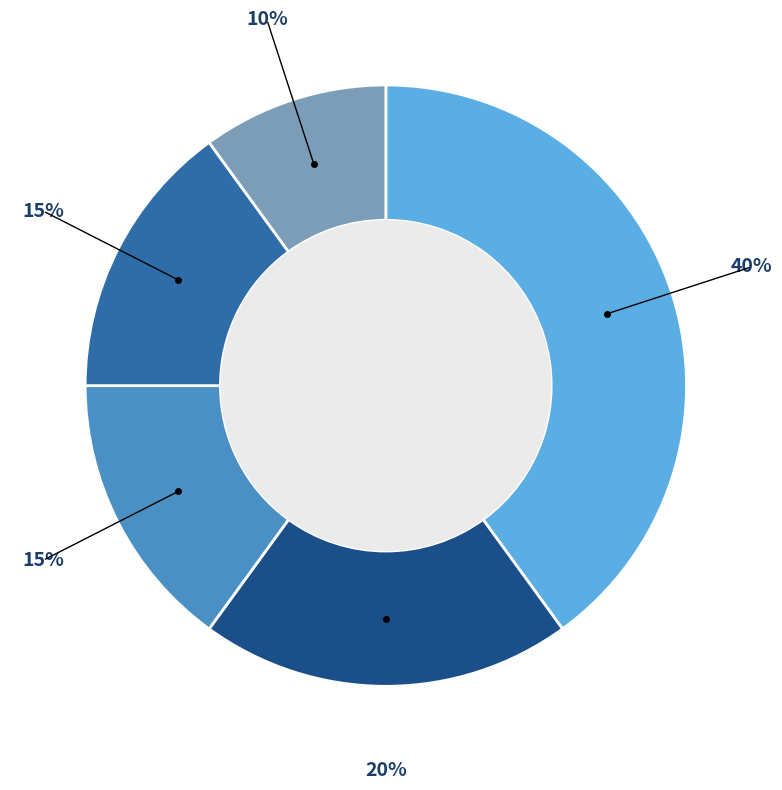

To the nearest percent, what is the average slice percentage?

20%